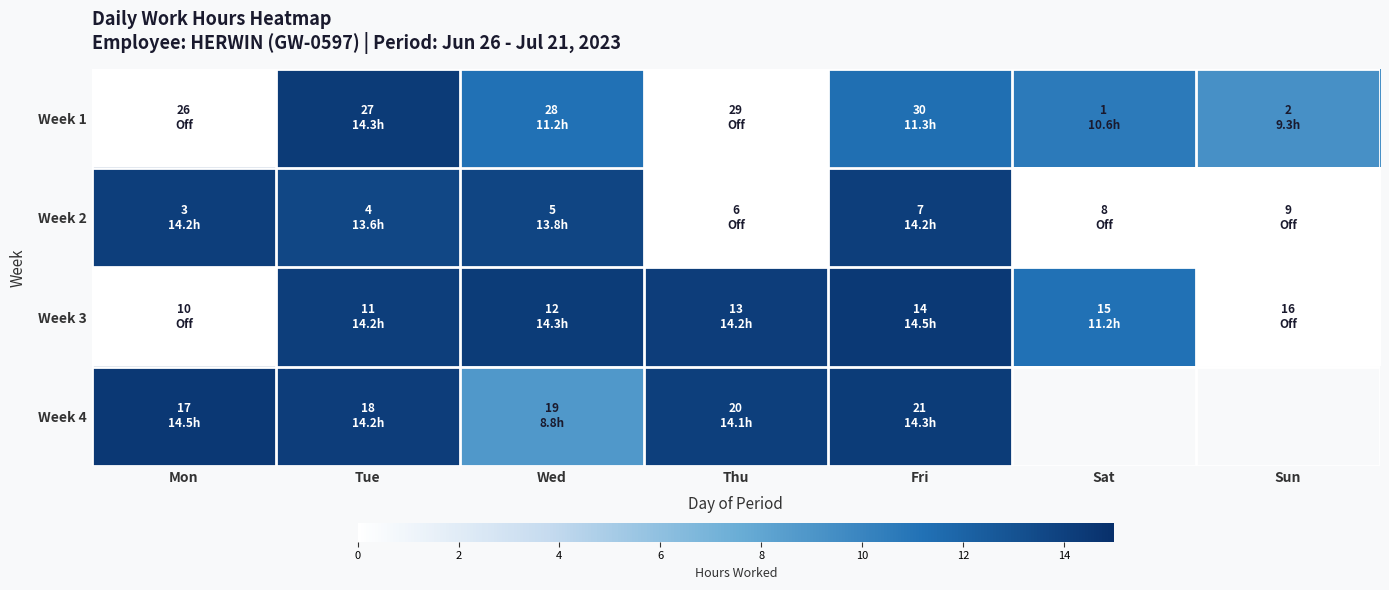

Which series changed the most between Wed and Sun?

Week 3